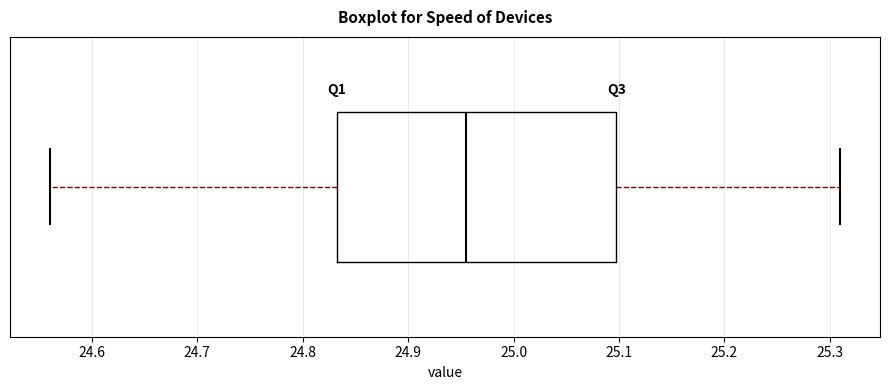

Where does the median line of the box sit on the x-axis? The values are not printed on the chart, so give them approximately, as read against the axis.

24.96